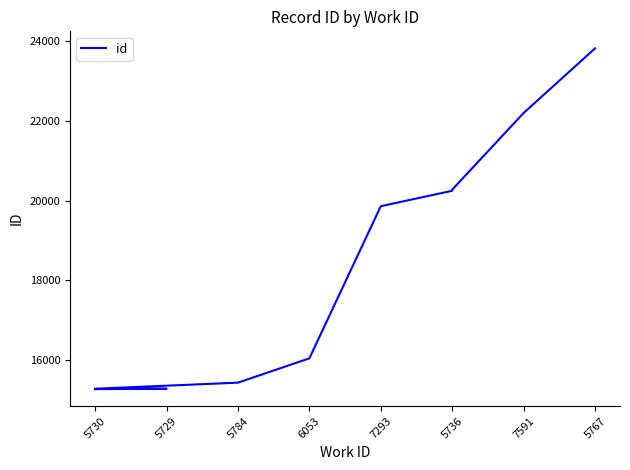

What is the minimum value shown in the chart?

15270